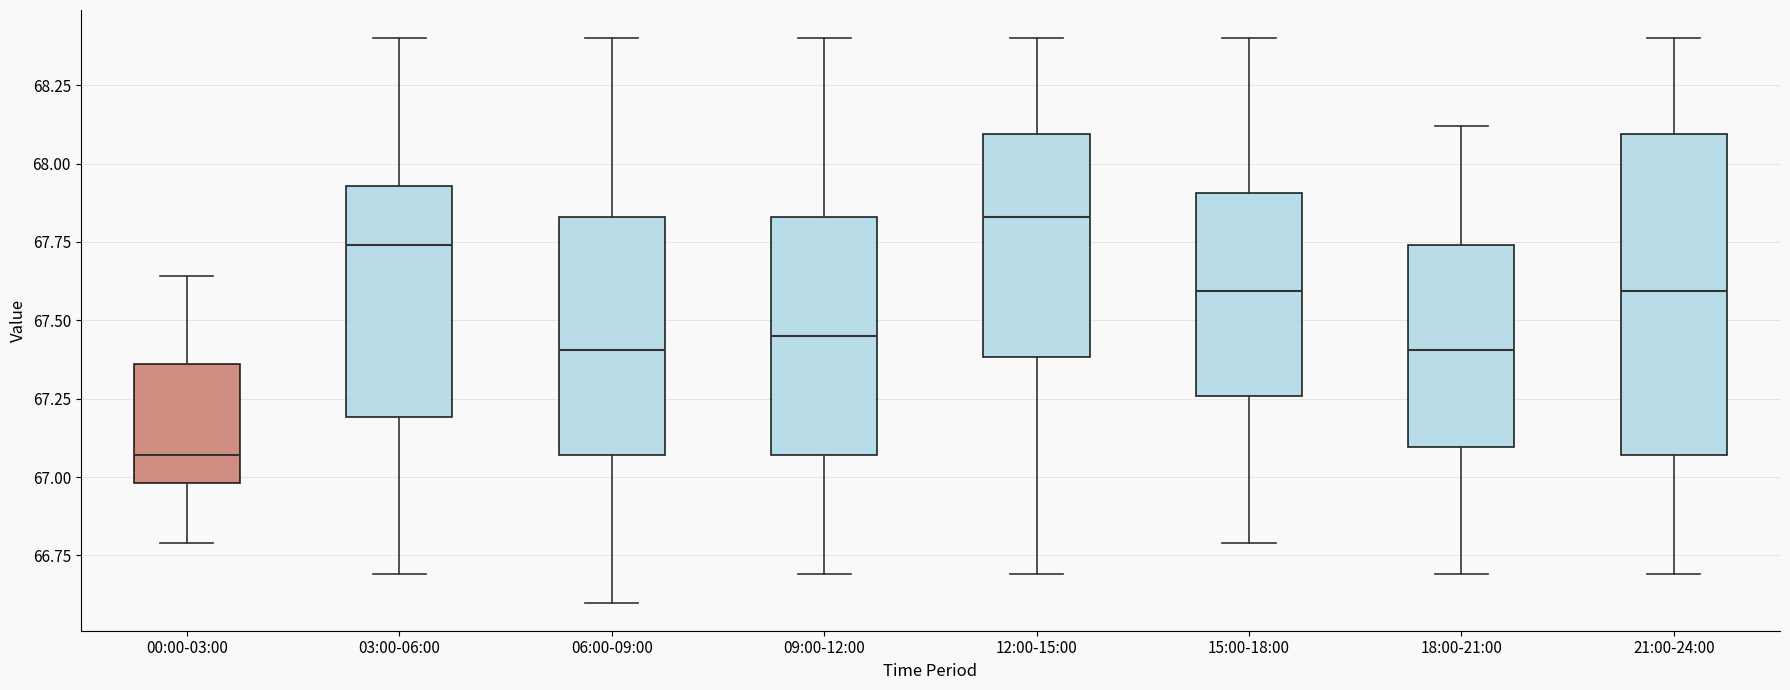

Where does the lower whisker of the box for 09:00-12:00 end on the y-axis? The values are not printed on the chart, so give them approximately, as read against the axis.

66.70